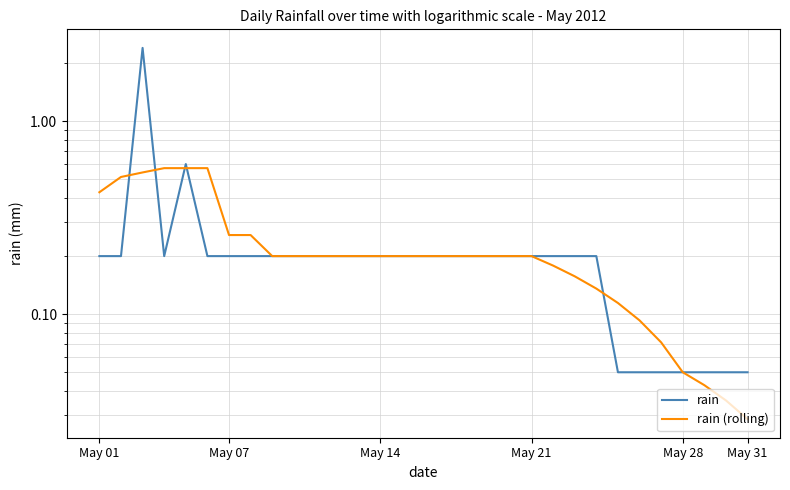

True or false: rain (rolling) has more than 0 points higher than both neighbors.

False